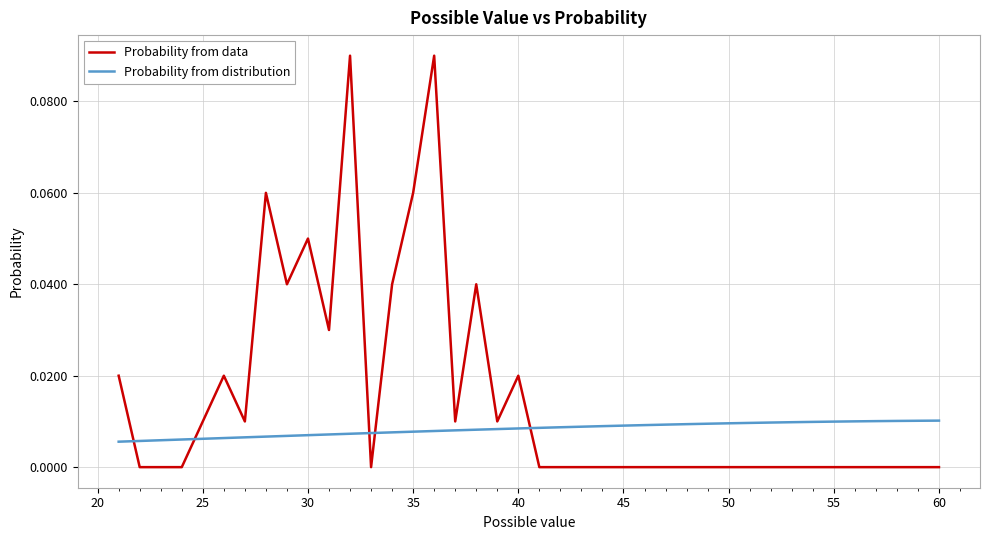

Which series has the largest total across all categories?

Probability from data